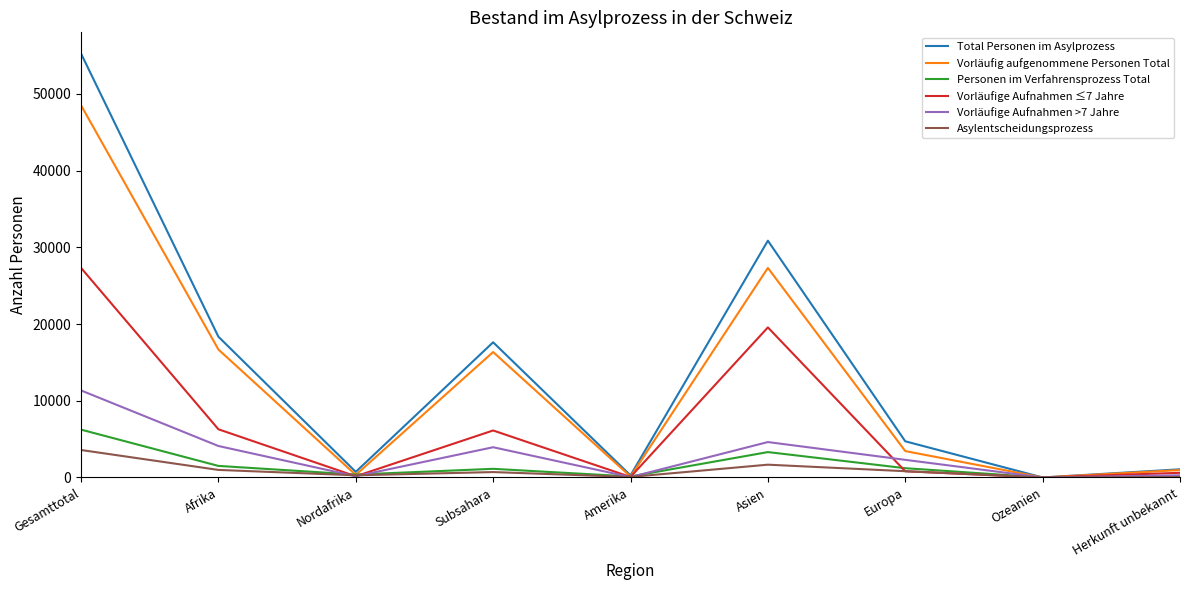

Rank the series by their maximum value, from highest to lowest.

Total Personen im Asylprozess, Vorläufig aufgenommene Personen Total, Vorläufige Aufnahmen ≤7 Jahre, Vorläufige Aufnahmen >7 Jahre, Personen im Verfahrensprozess Total, Asylentscheidungsprozess